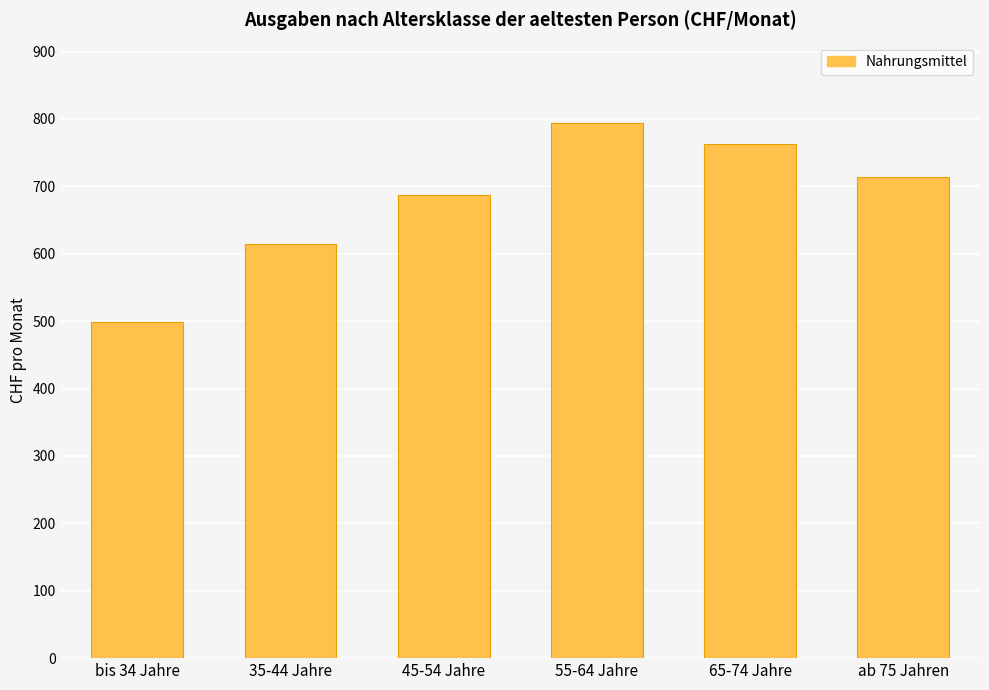

Rank the categories by value from lowest to highest.

bis 34 Jahre, 35-44 Jahre, 45-54 Jahre, ab 75 Jahren, 65-74 Jahre, 55-64 Jahre